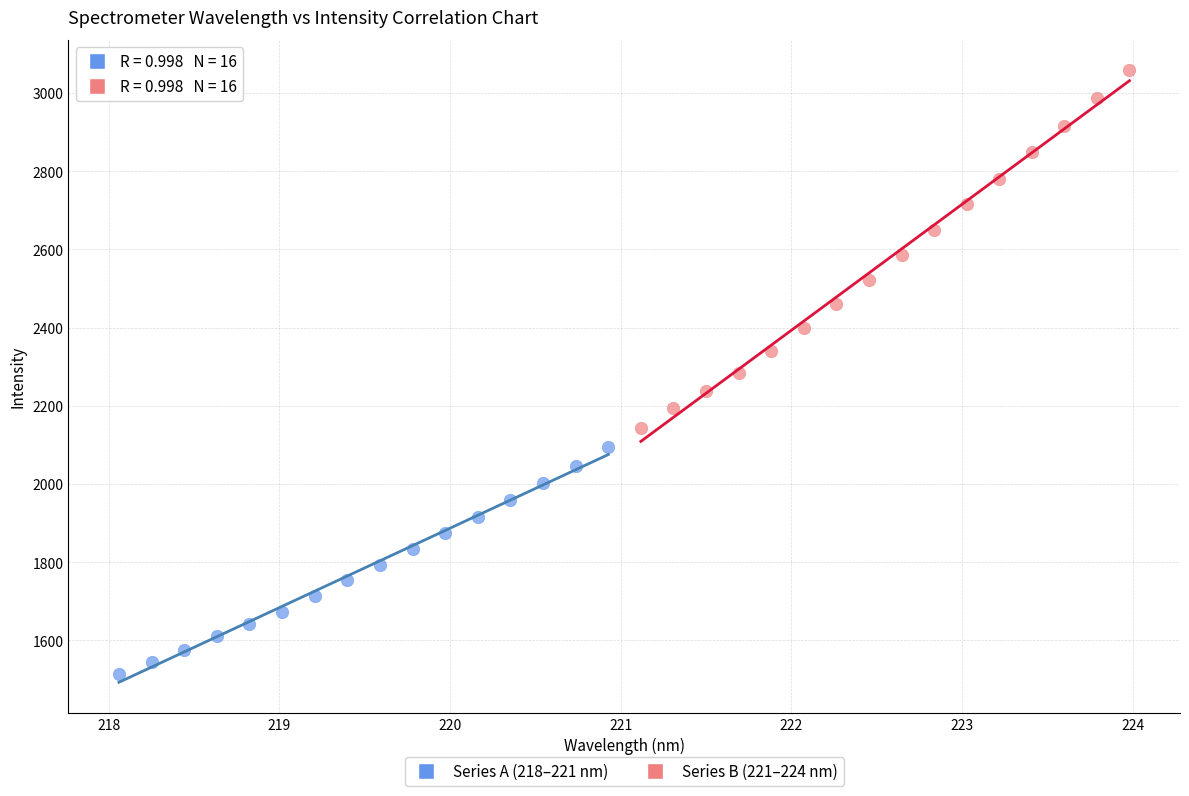

Which series reaches the minimum Y coordinate?

Series A (218–221 nm)